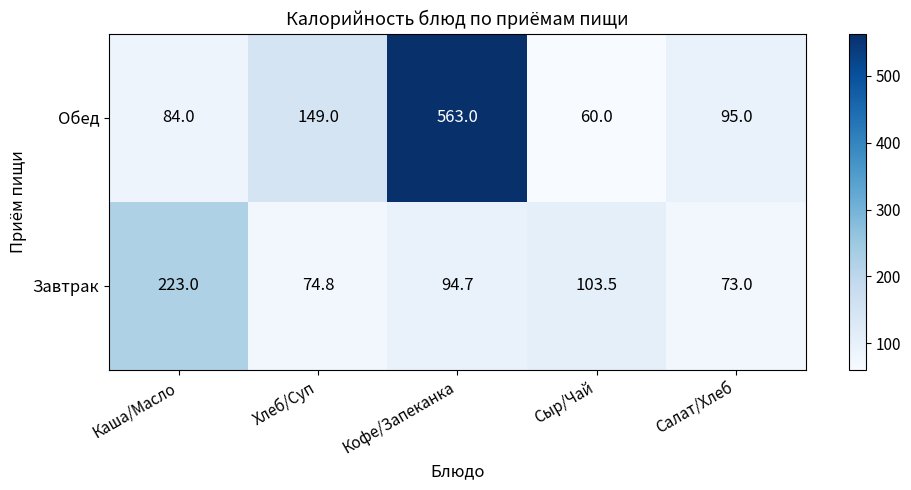

At which label is Завтрак closest to 148?

Сыр/Чай